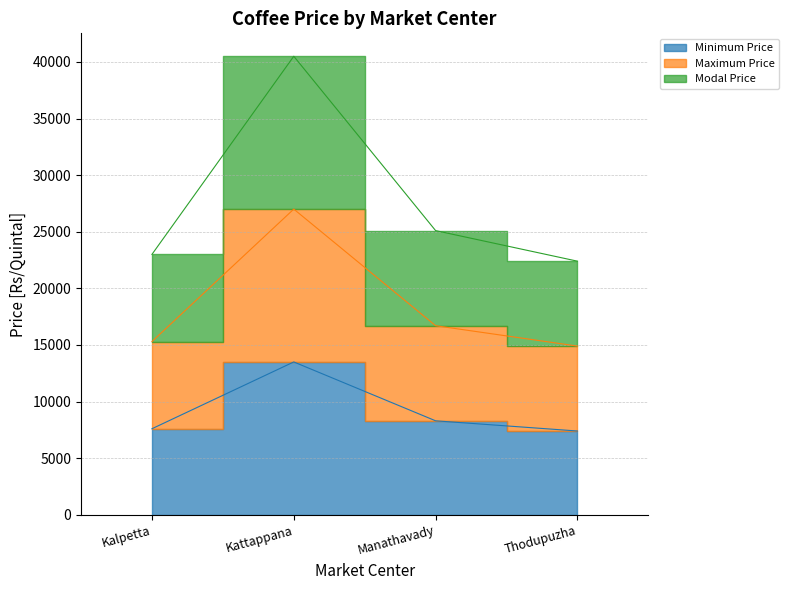

What is the sum of all Minimum Price values?

36800